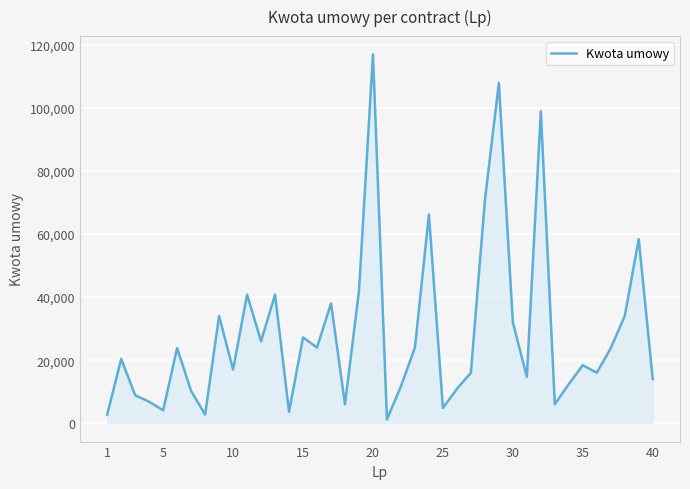

What is the greatest value displayed?

117000